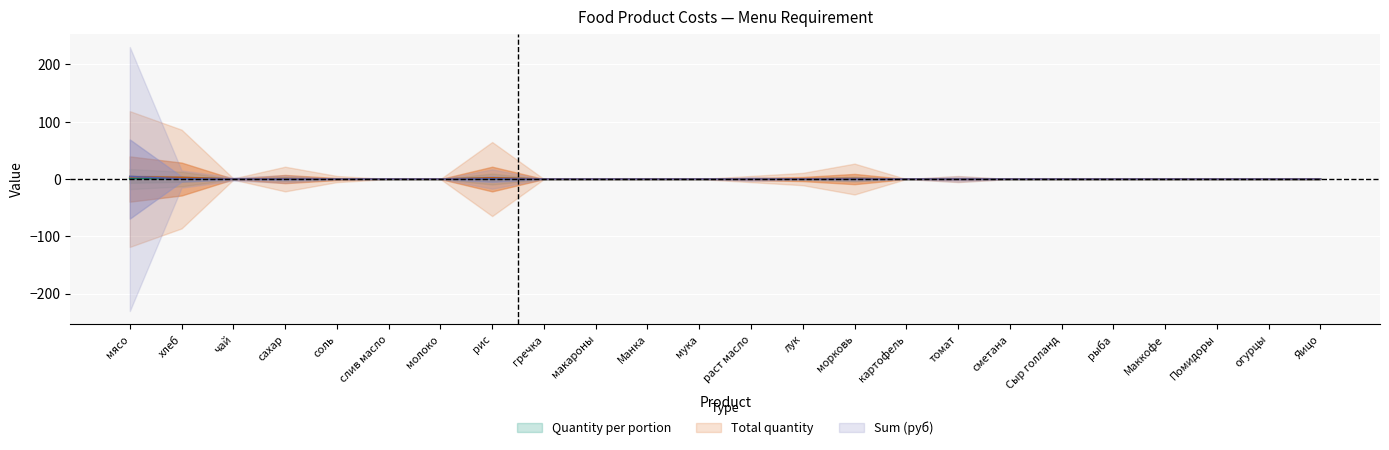

What position from the left is мясо?

1